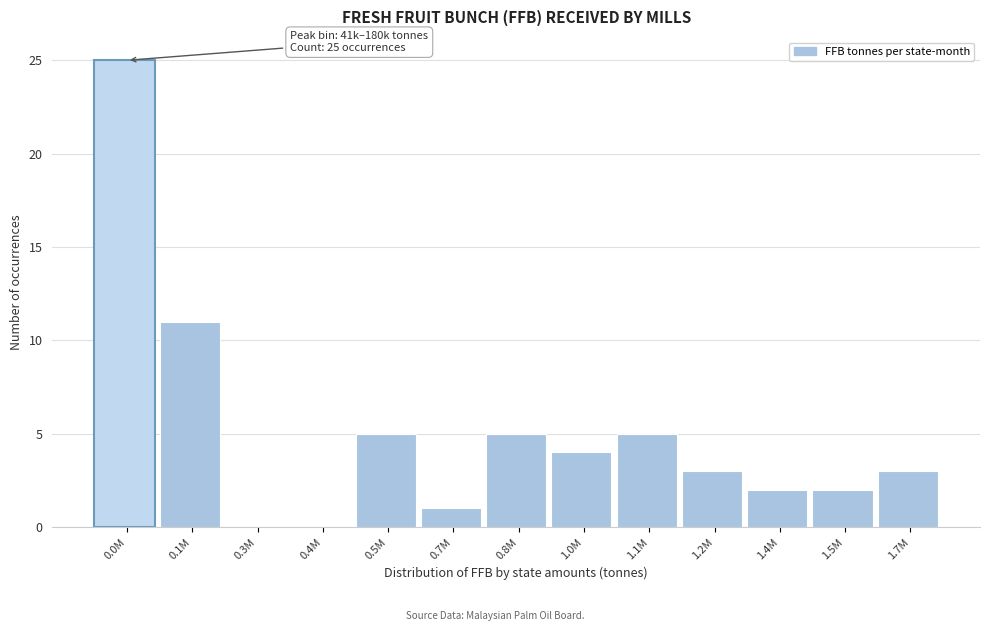

Reading right to left, what are all the values shown in this chart?

1.7M=3	1.5M=2	1.4M=2	1.2M=3	1.1M=5	1.0M=4	0.8M=5	0.7M=1	0.5M=5	0.4M=0	0.3M=0	0.1M=11	0.0M=25